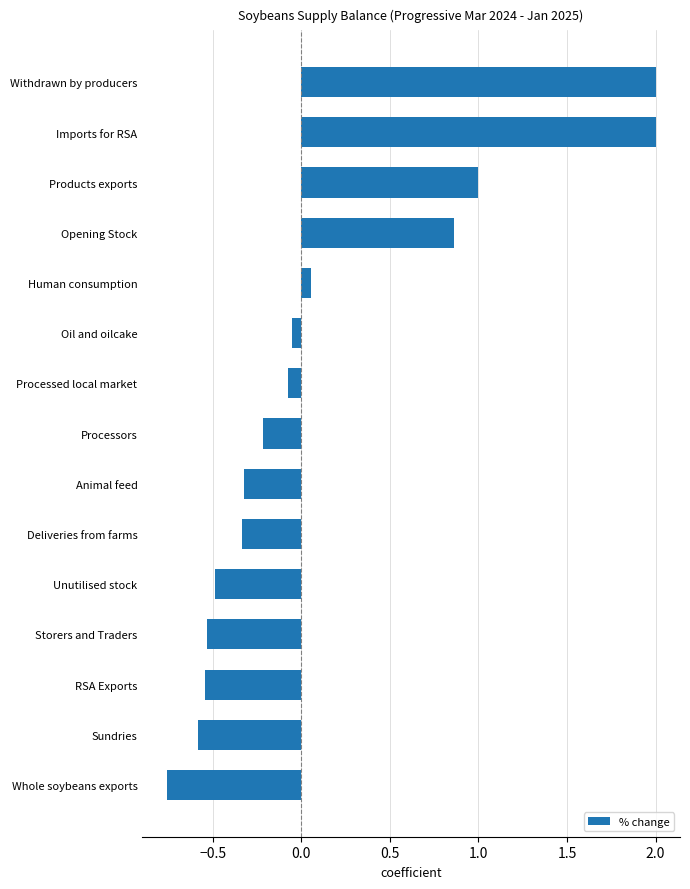

What is the difference between the values at Withdrawn by producers and Products exports?

1.0